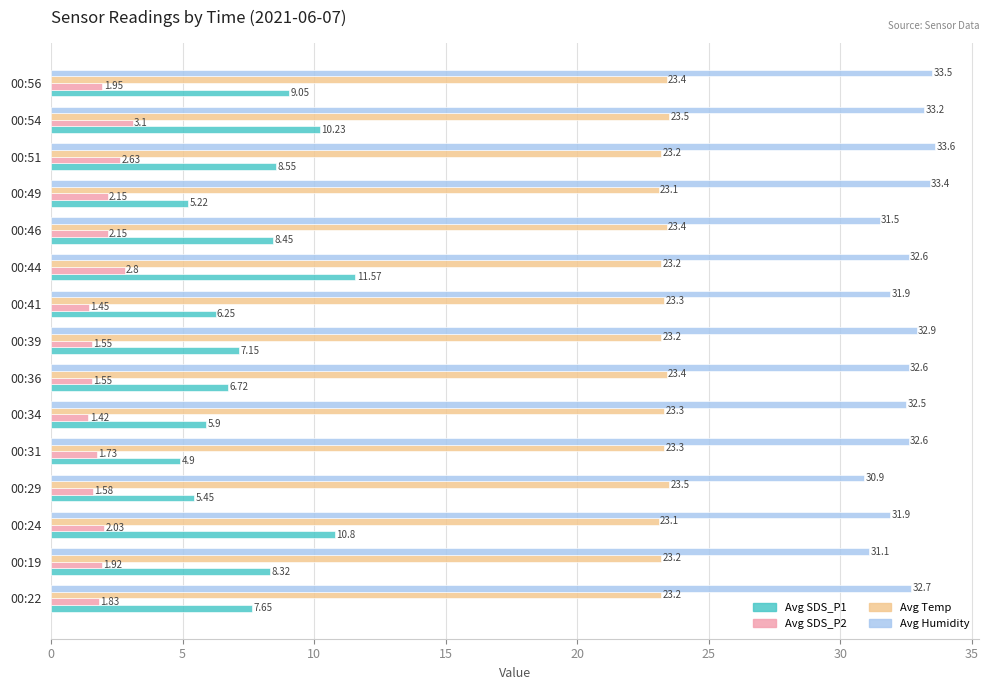

At which category does the chart reach its peak across all series?

00:51